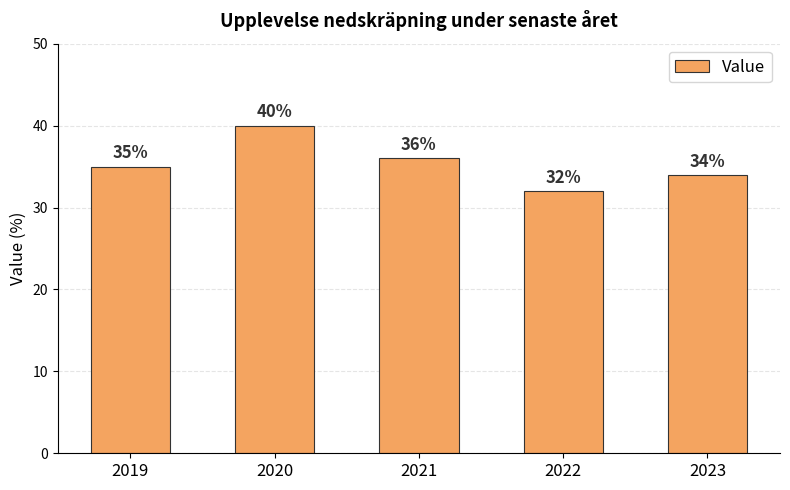

Are the bars horizontal?

No